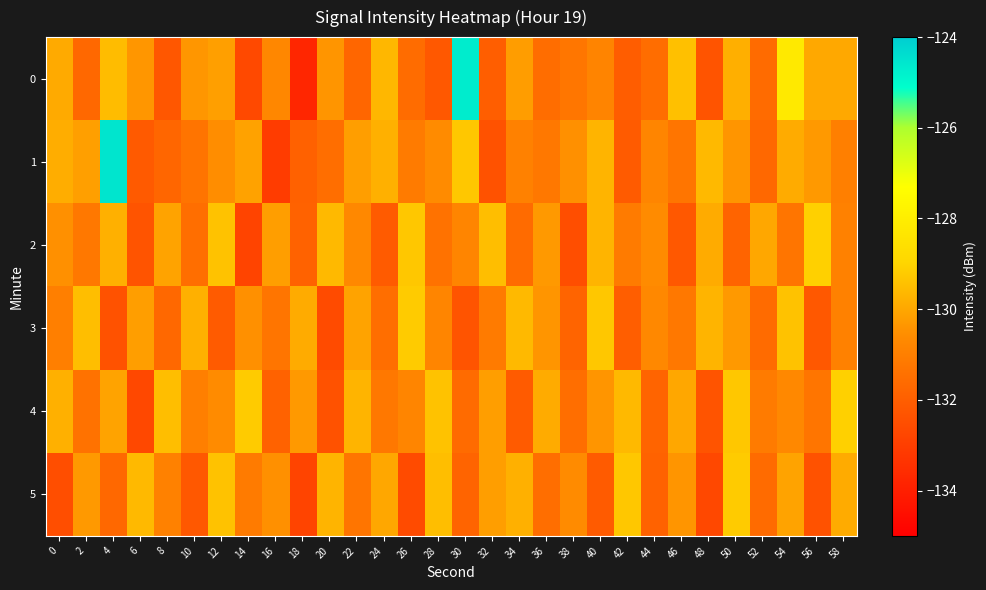

How many distinct data groups are displayed?

6